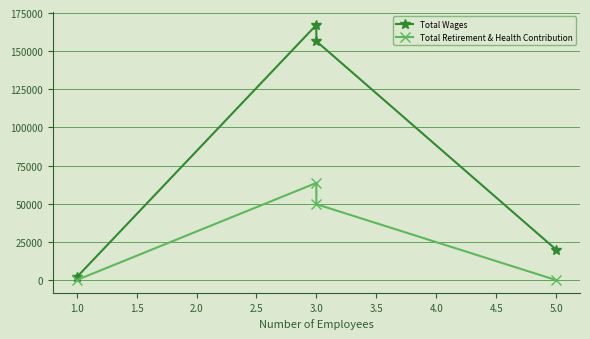

True or false: Total Wages and Total Retirement & Health Contribution cross at least once.

False